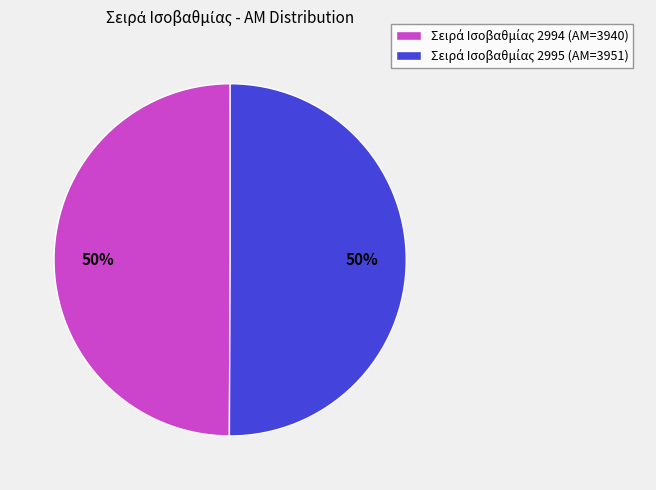

To the nearest percent, what is the average slice percentage?

50%